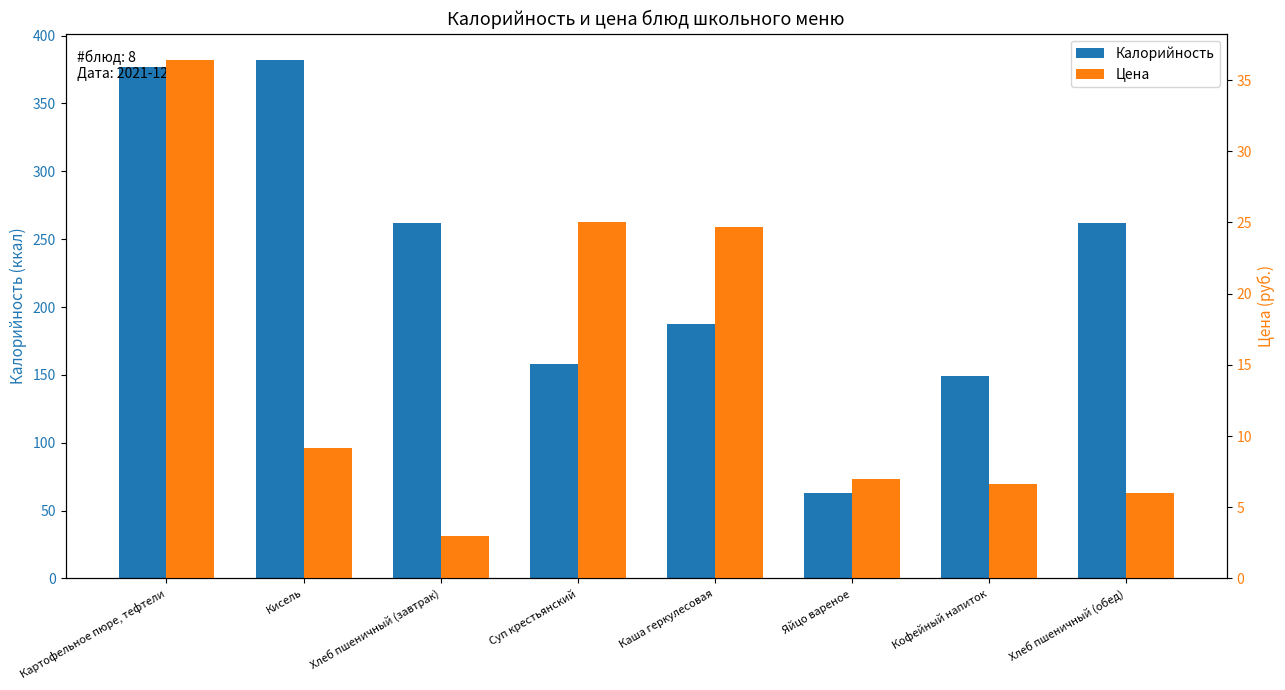

Which series has the largest total across all categories?

Калорийность